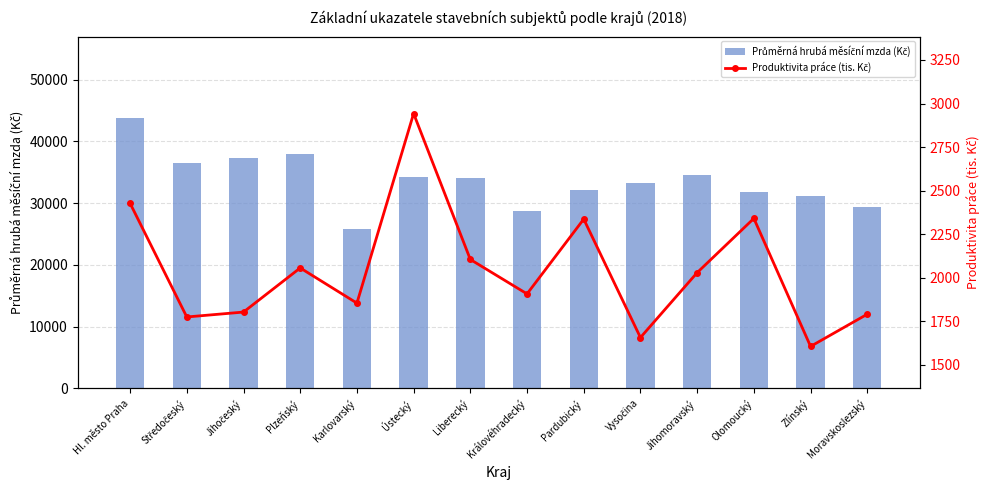

What is the label of the 9th bar from the right?

Ústecký